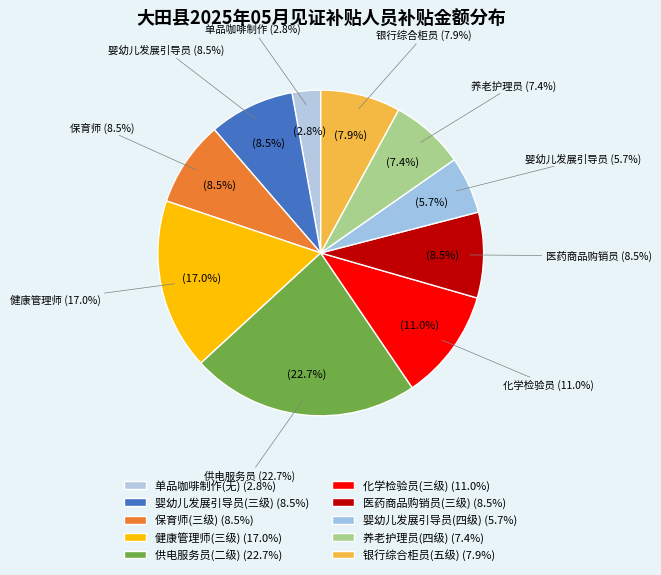

Do 养老护理员(四级) and 单品咖啡制作(无) together represent more than half of the pie?

No